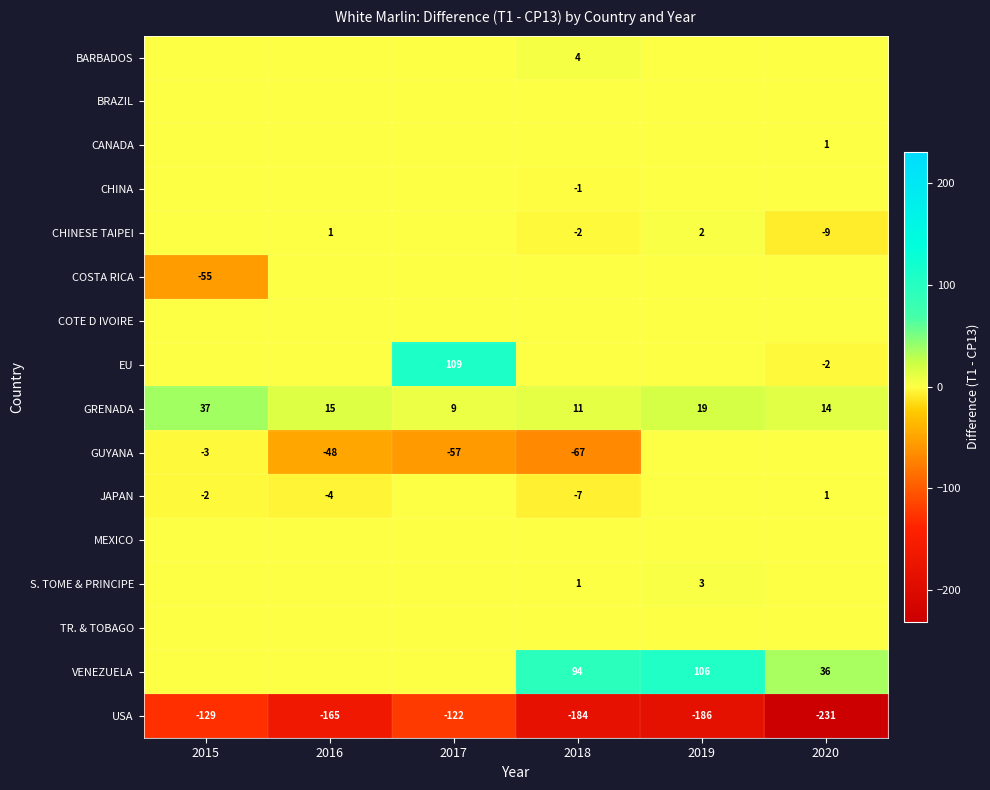

Rank the categories by USA value from highest to lowest.

2017, 2015, 2016, 2018, 2019, 2020